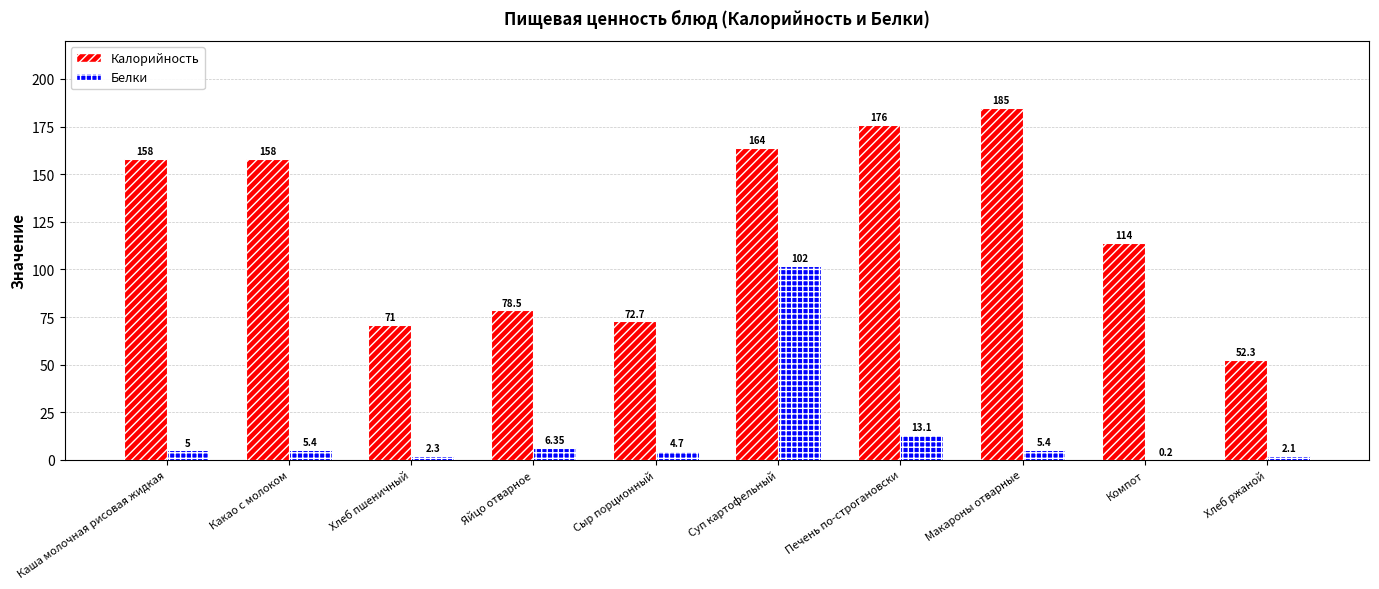

Is the value of Калорийность at Хлеб пшеничный greater than the value of Белки at Яйцо отварное?

Yes